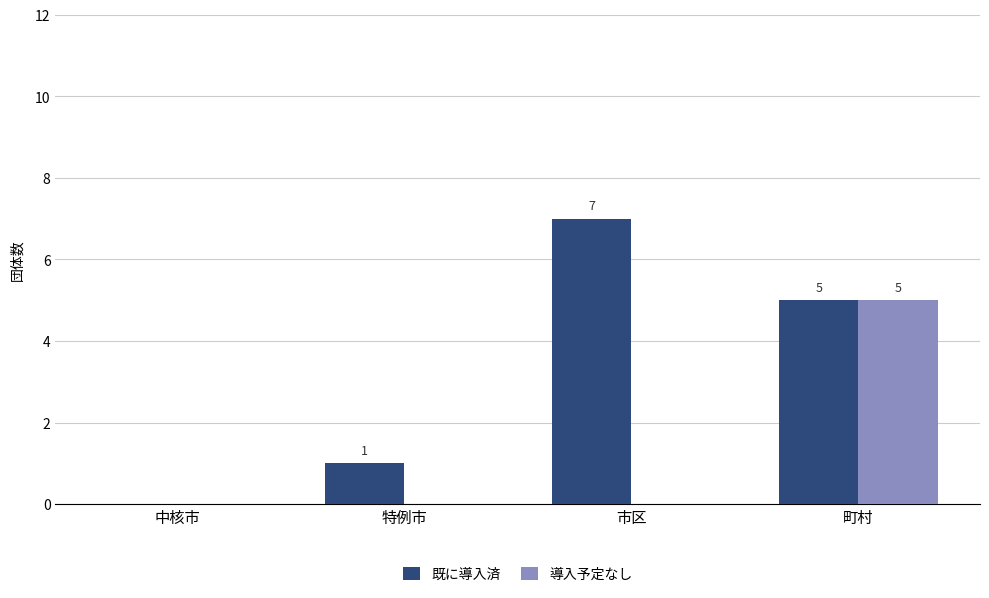

What is the greatest value displayed?

7